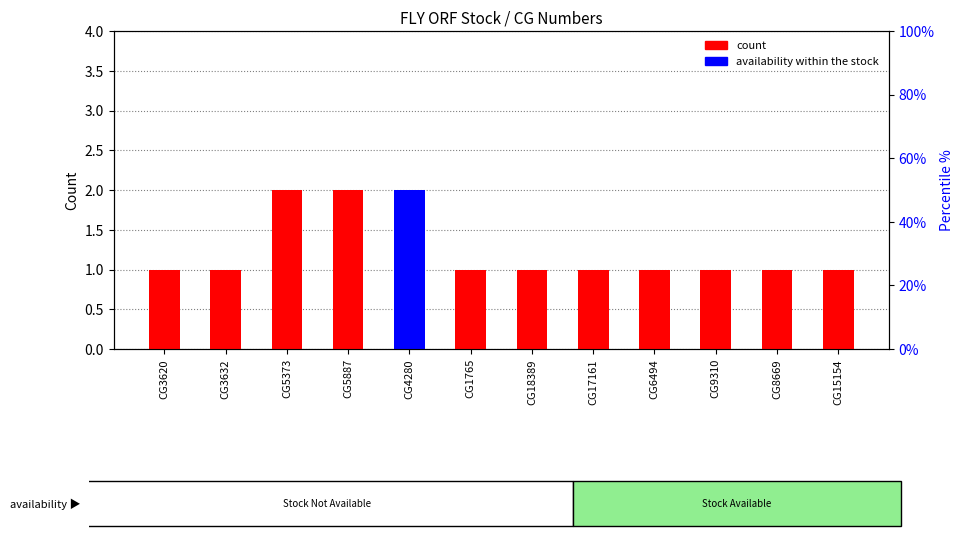

Rank the series by their maximum value, from lowest to highest.

count, available (percentile rank)